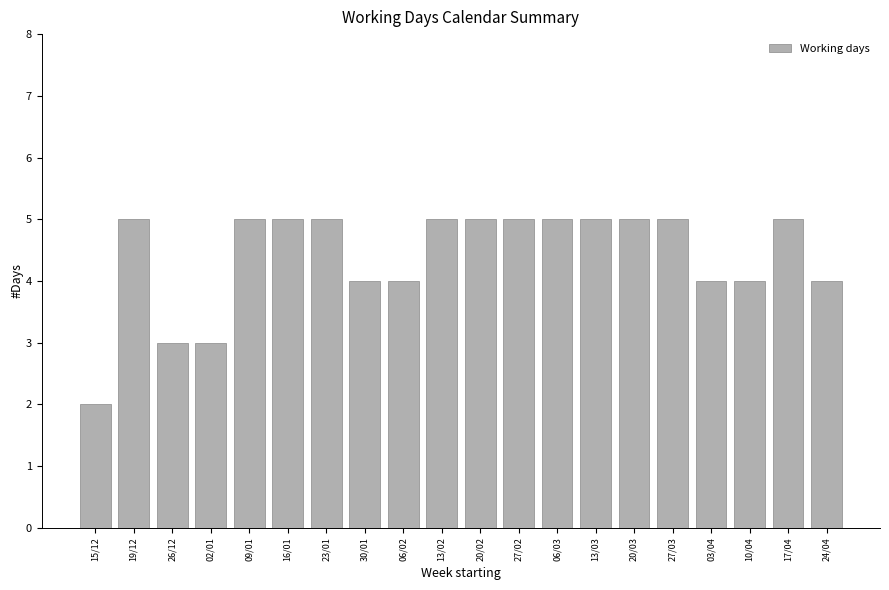

Reading left to right, what are all the values shown in this chart?

2	5	3	3	5	5	5	4	4	5	5	5	5	5	5	5	4	4	5	4